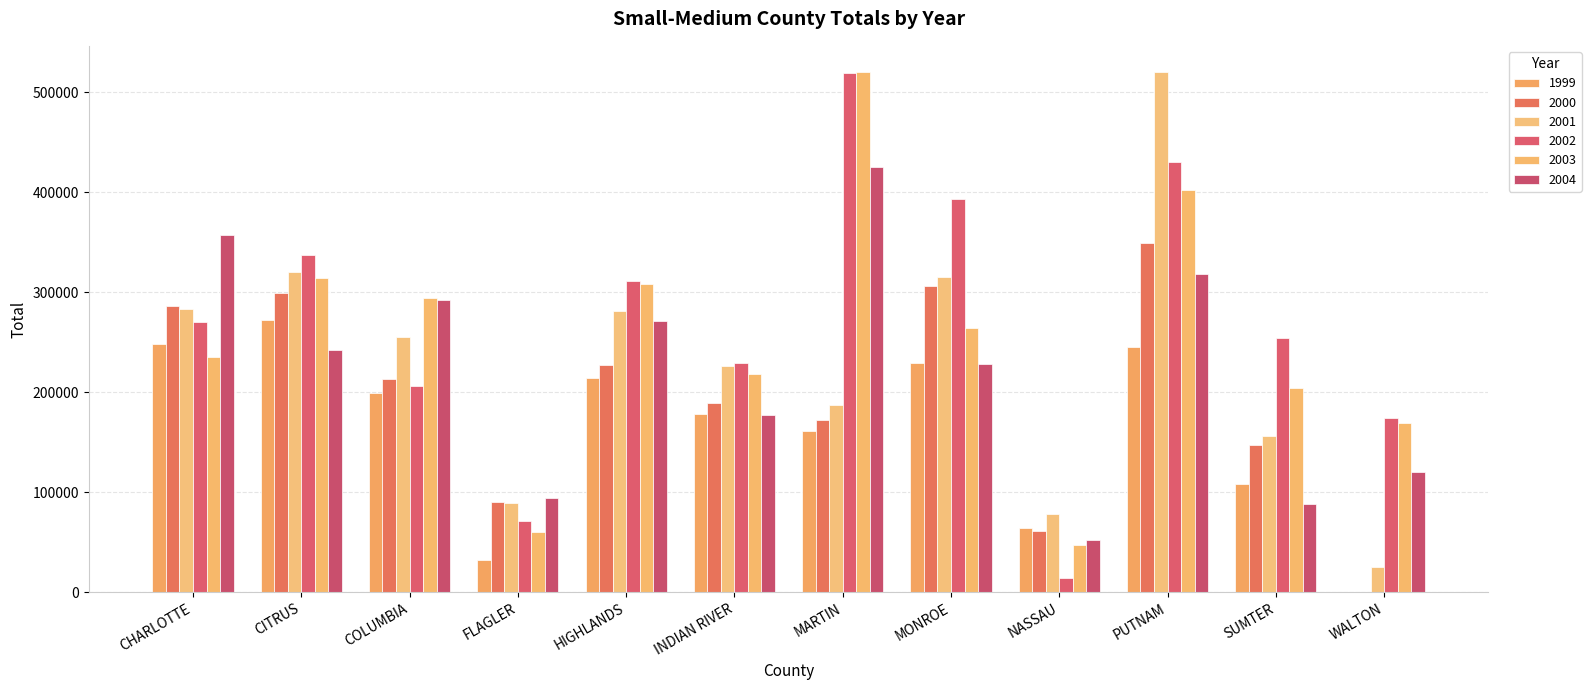

What is the sum of the 2000 values at CHARLOTTE and INDIAN RIVER?

475439